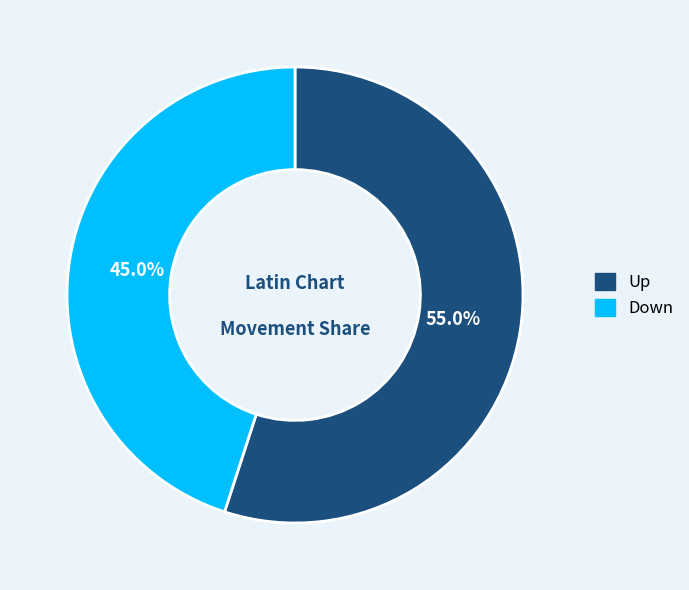

Is there any slice that represents more than half of the pie?

Yes